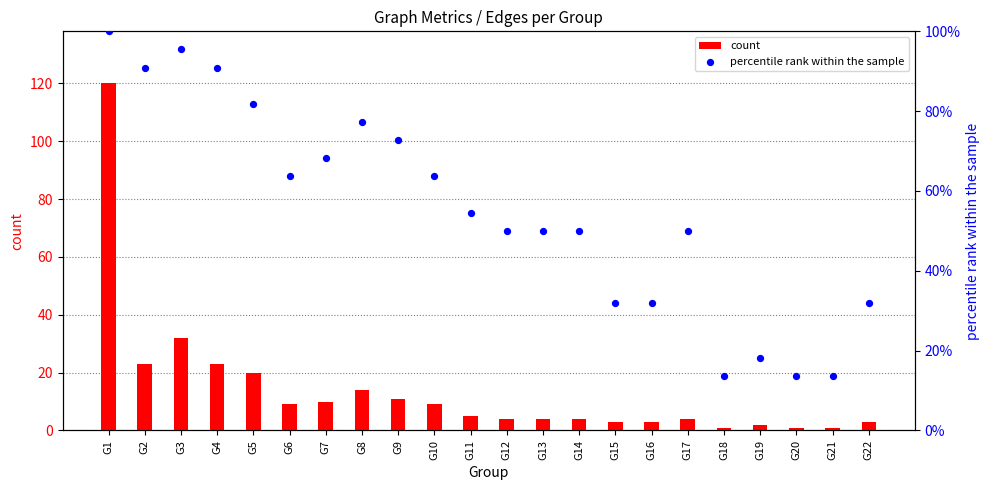

At which category is the sum across all series the highest?

G1